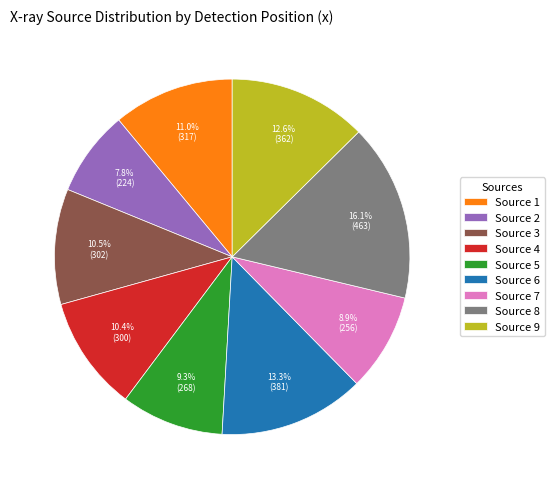

Which has a higher value, Source 9 or Source 7?

Source 9